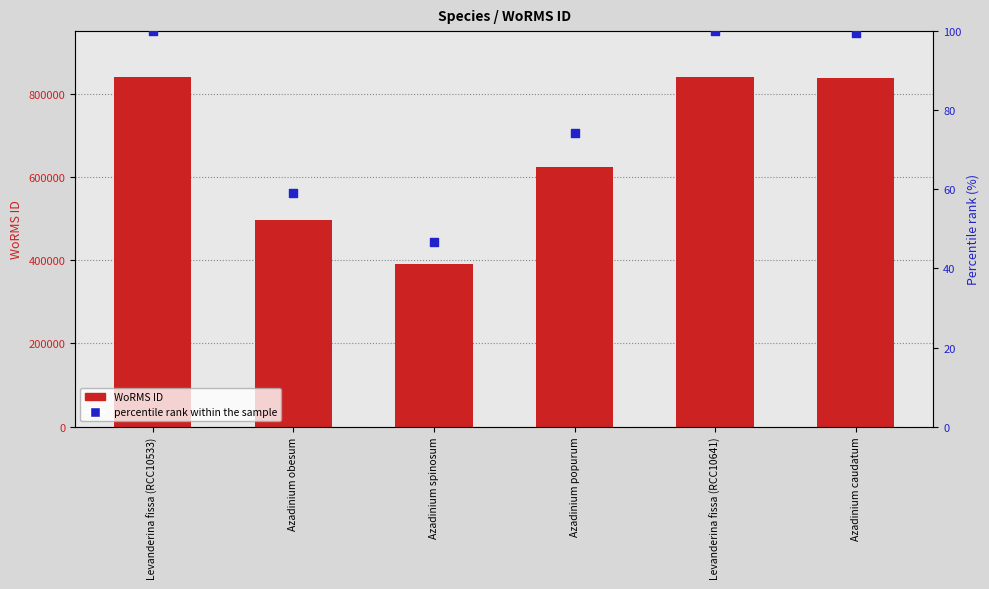

Which series has the largest Y range (max minus min)?

WoRMS ID